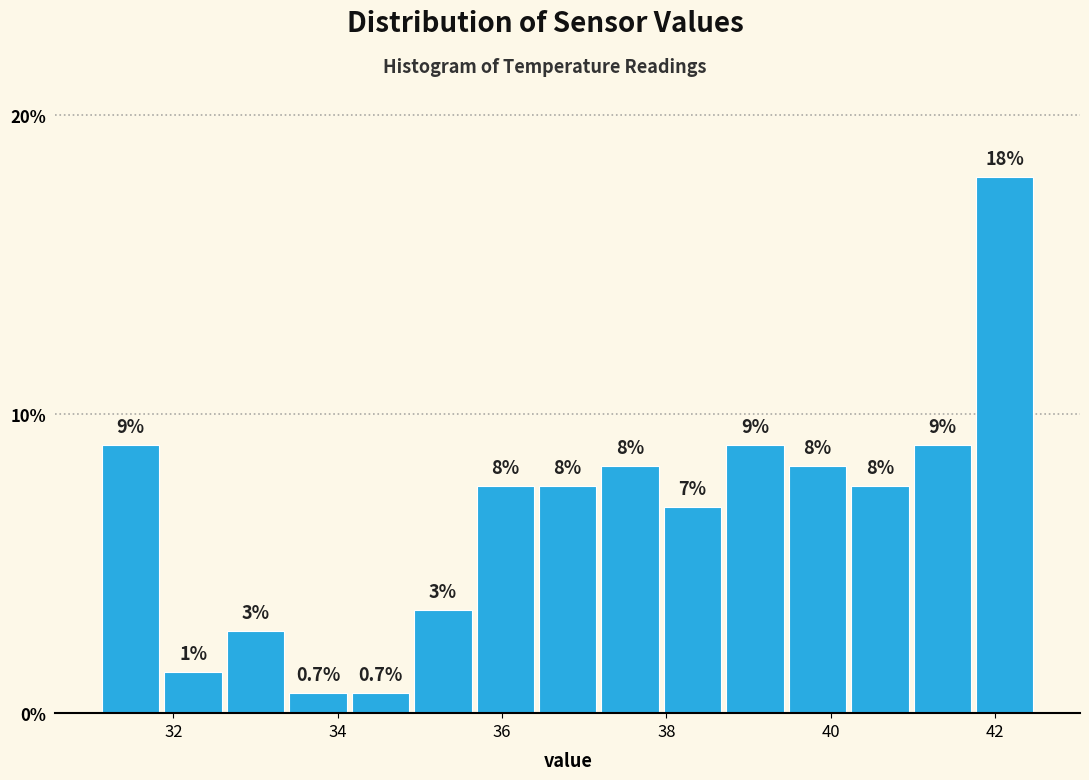

Around what value on the x-axis is the tallest bar? Give the approximate position of its centre, as read against the axis.

42.2